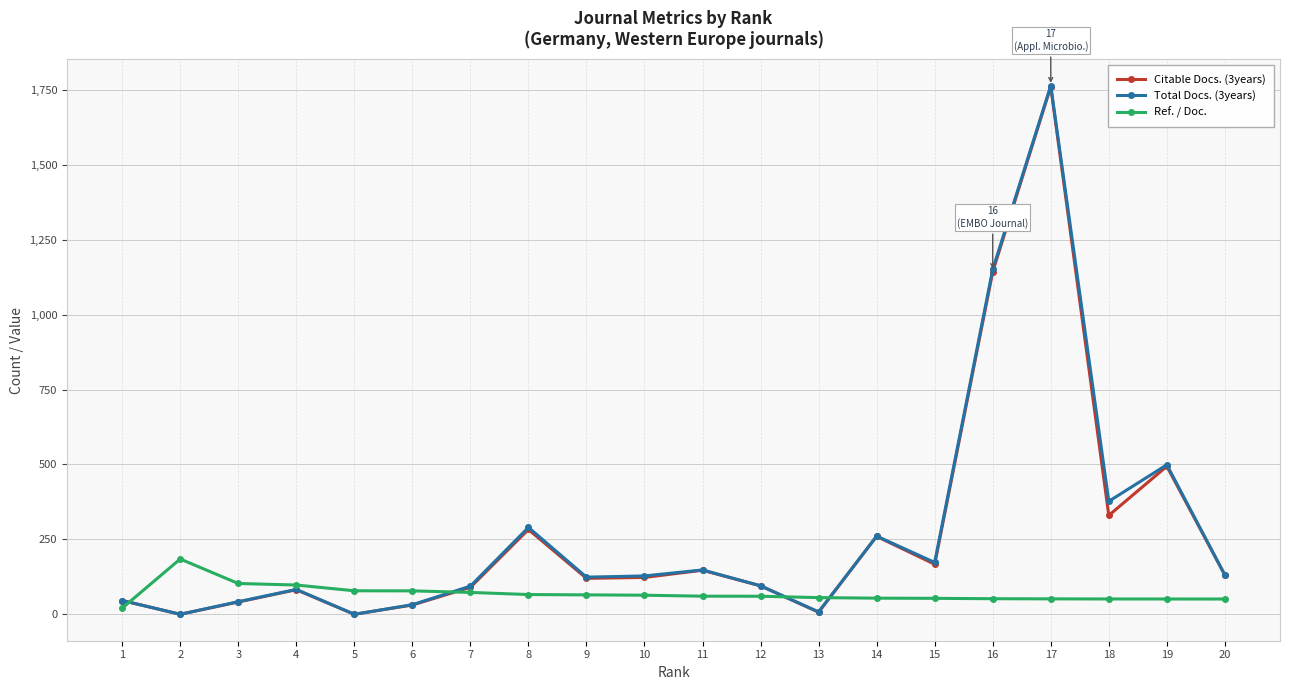

What is the spread (max minus min) of values at 2?

184.5